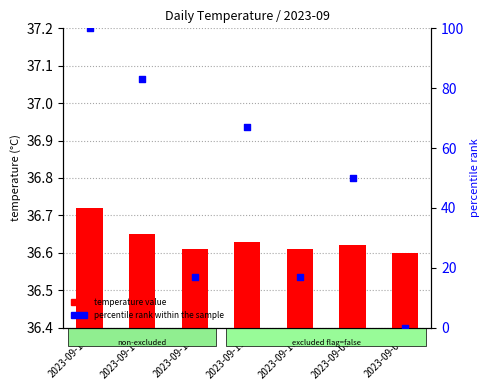

At how many categories does at least one series exceed 95?

1